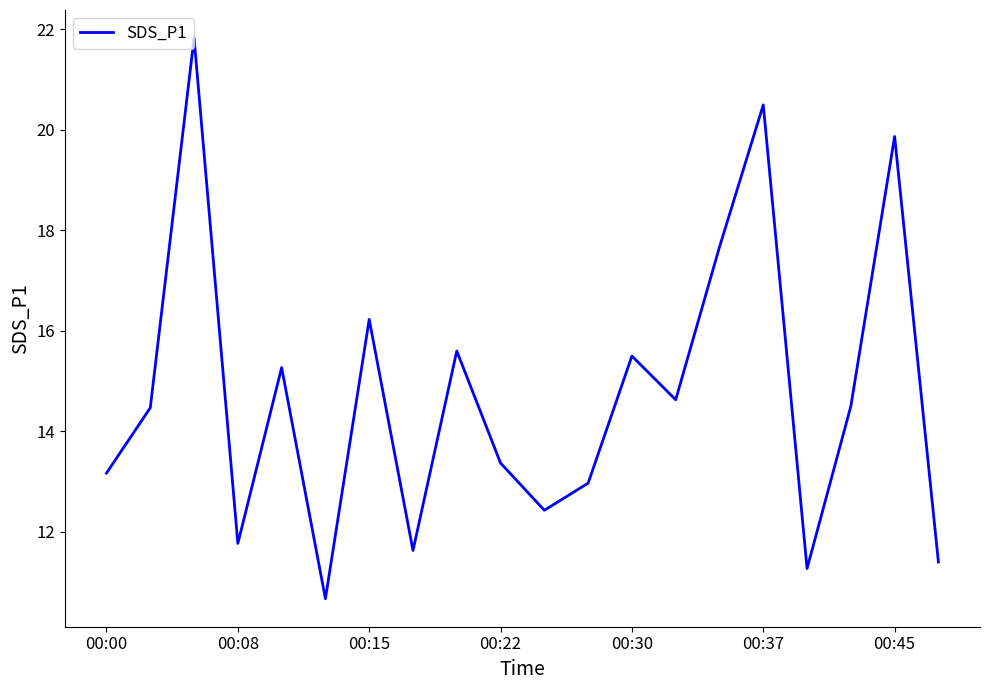

Reading left to right, transcribe all the data shown in this chart.

13.2	14.5	21.8	11.8	15.3	10.7	16.2	11.6	15.6	13.4	12.4	13.0	15.5	14.6	17.7	20.5	11.3	14.5	19.9	11.4